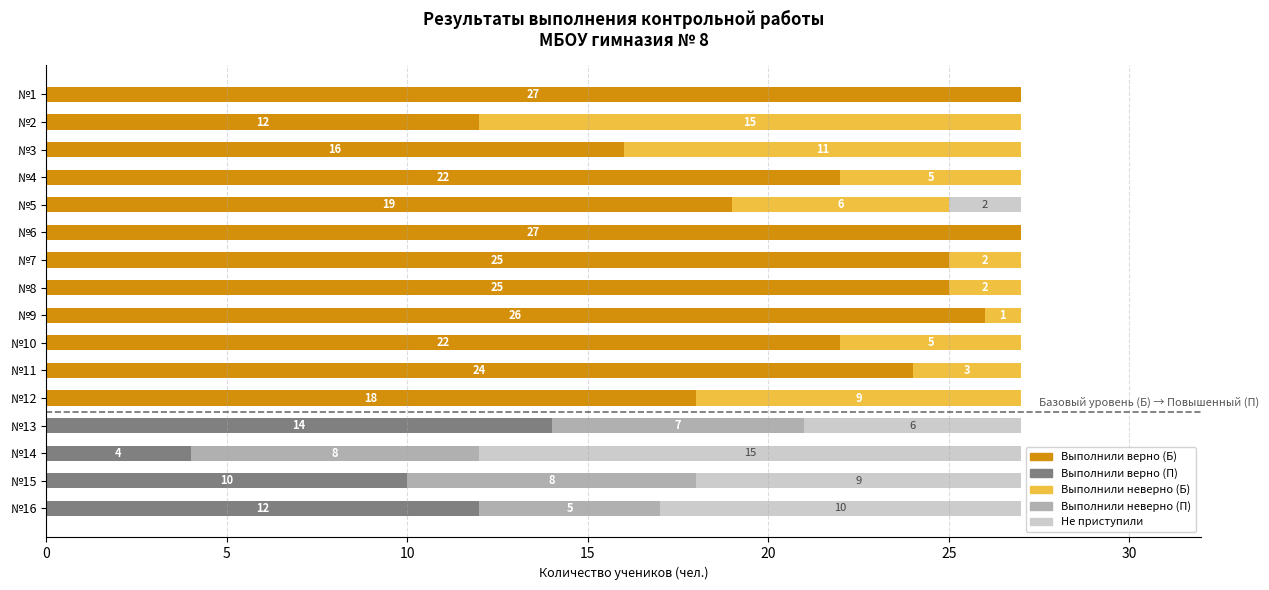

What is the total value across all series at №16?

27